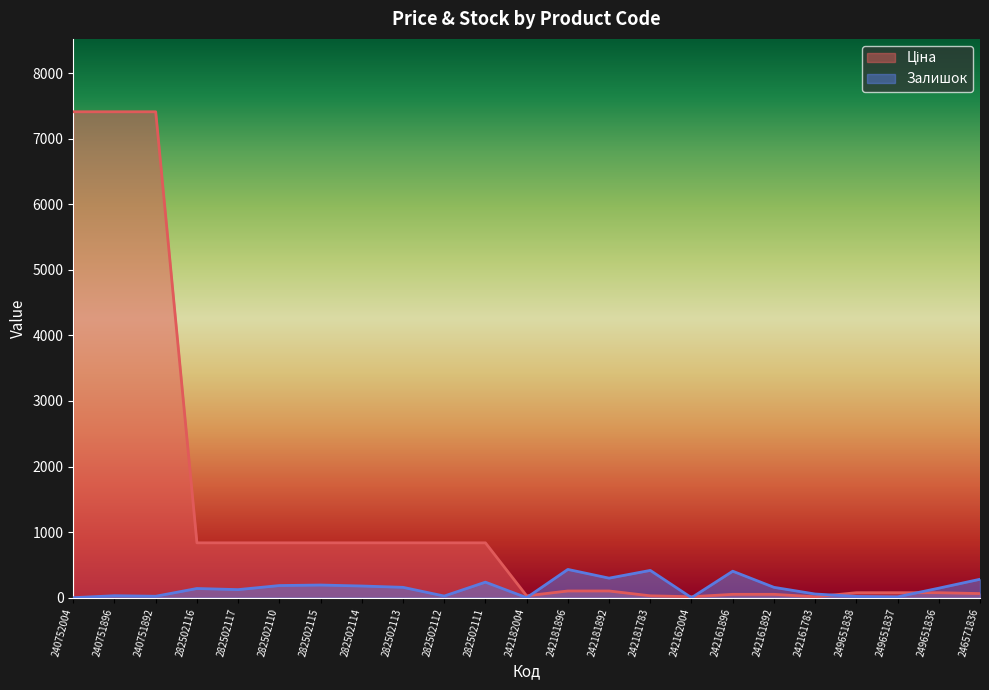

Rank the series by their average value, from lowest to highest.

Залишок, Ціна